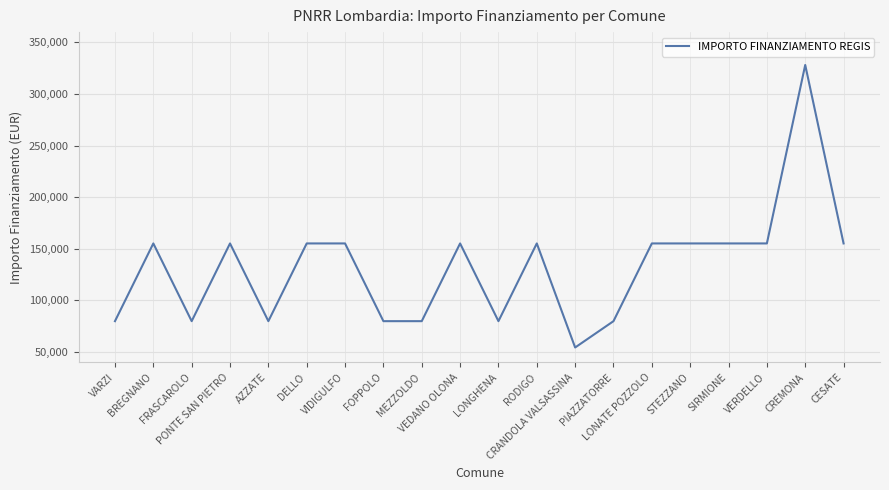

What is the greatest value displayed?

328160